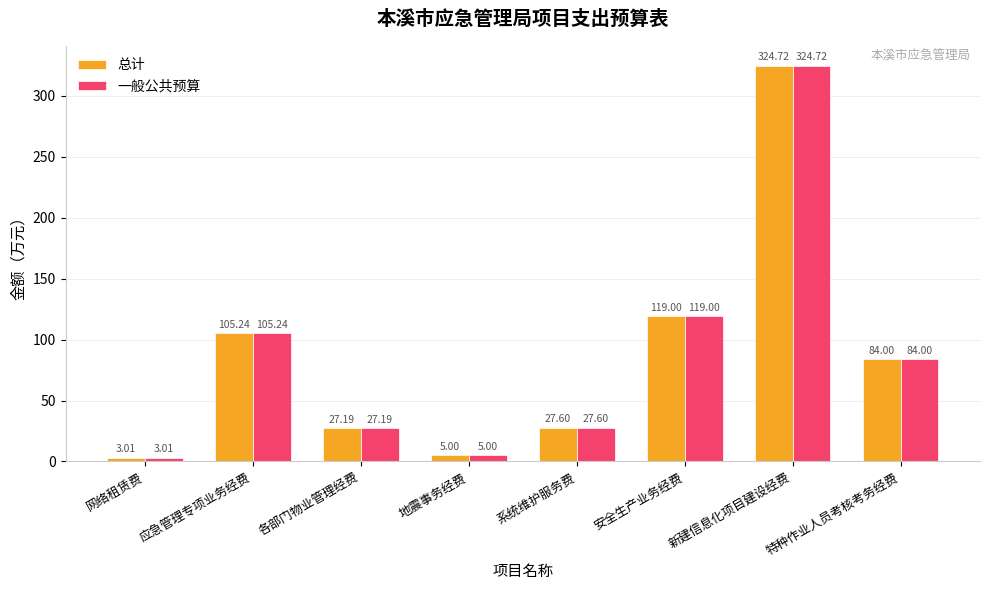

What is the average value of the 一般公共预算 series?

87.0